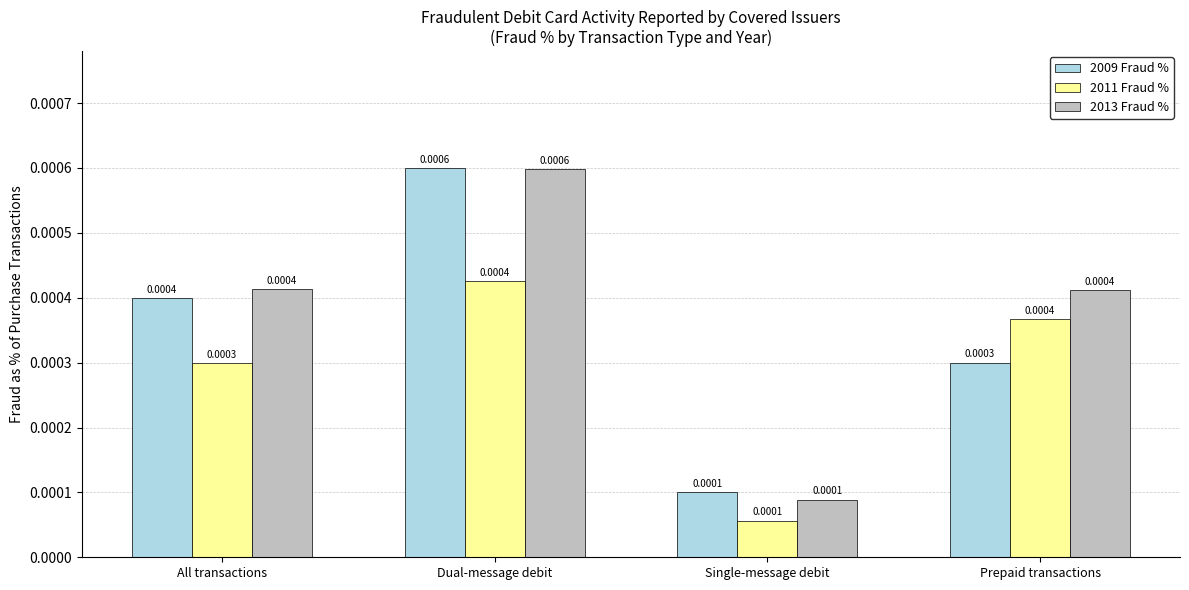

At how many categories does at least one series exceed 0?

4